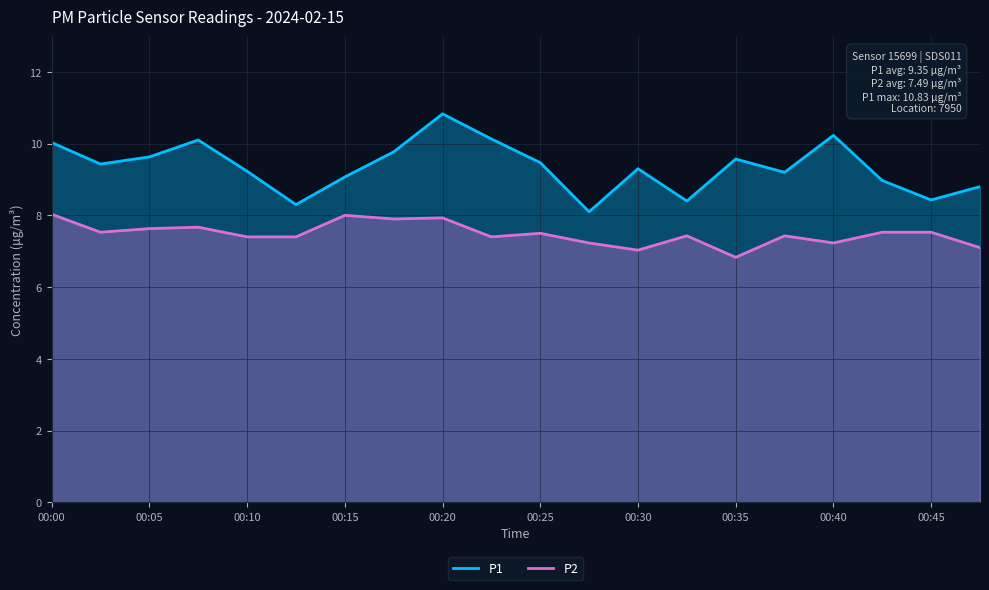

True or false: P1 and P2 intersect in this chart.

False